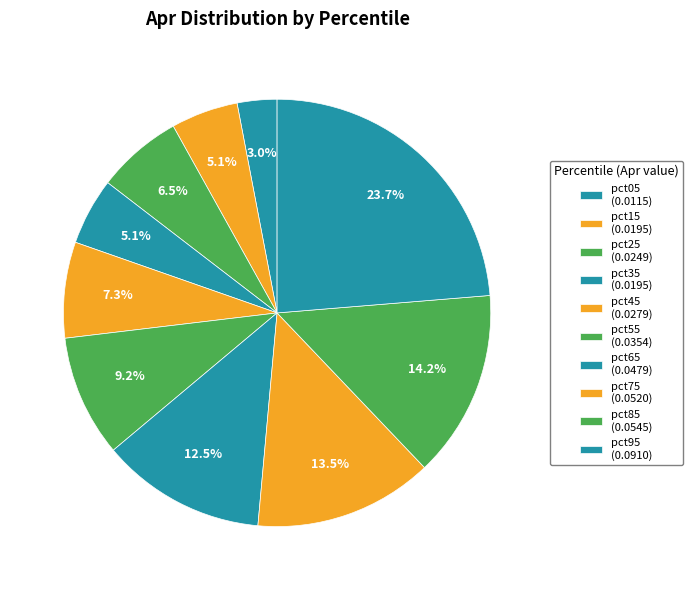

How many segments does this pie chart have?

10